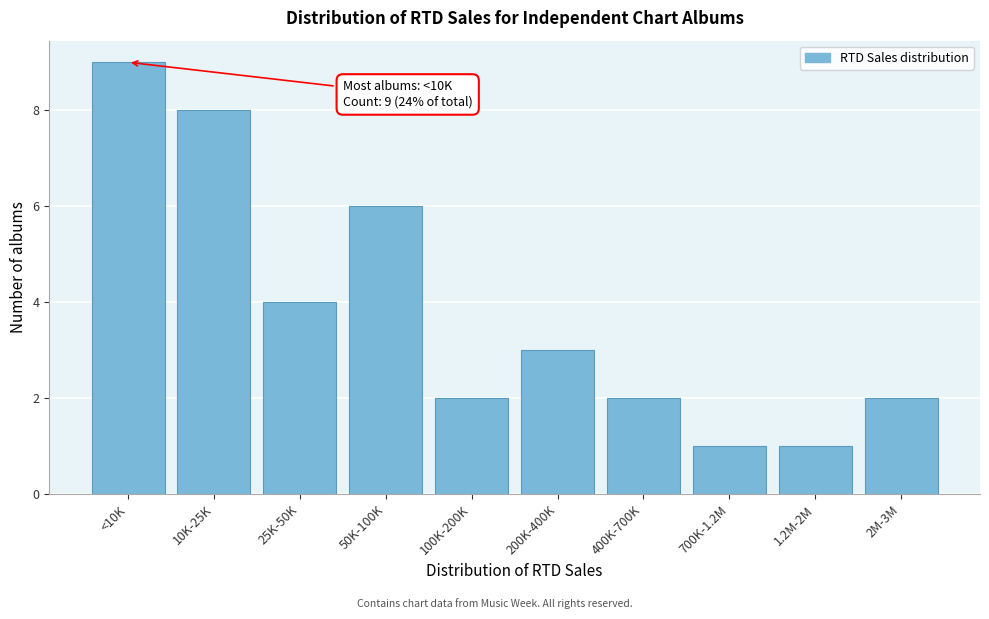

Reading left to right, extract all data points from this chart.

9	8	4	6	2	3	2	1	1	2